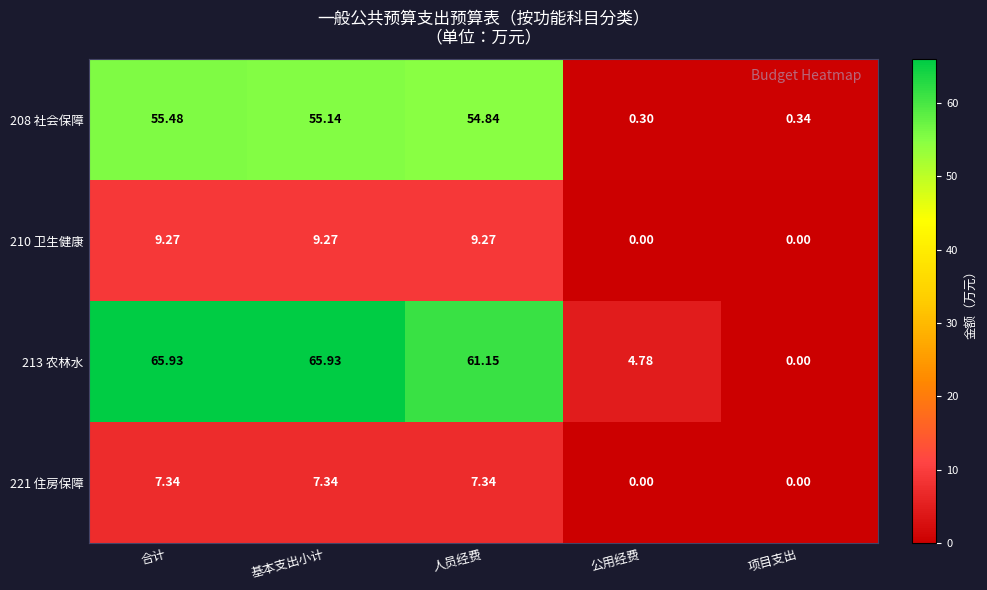

At which category is the sum across all series the highest?

合计